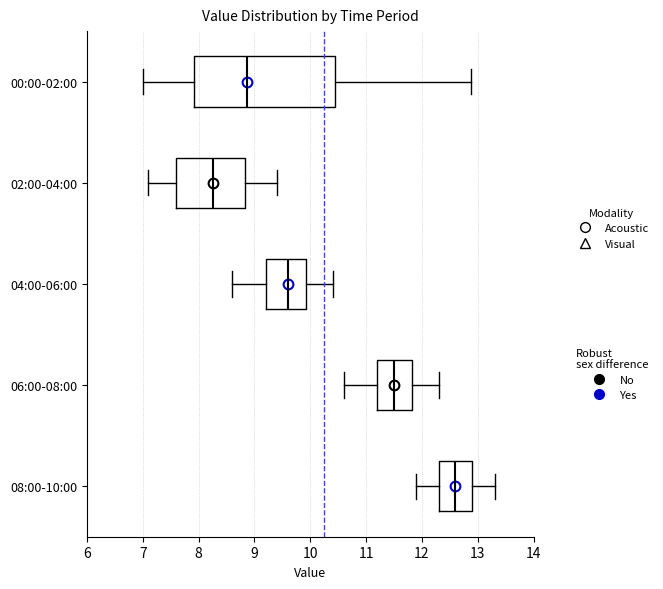

Reading bottom to top, transcribe this box plot: for each box, give where its median line is, the range the box spans, and where its two whiskers end, as read against the x-axis. The values are not printed on the chart, so give them approximately, as read against the axis.

08:00-10:00: median 12.6, box 12.3 to 12.9, whiskers 11.9 to 13.3
06:00-08:00: median 11.5, box 11.2 to 11.8, whiskers 10.6 to 12.3
04:00-06:00: median 9.6, box 9.2 to 9.9, whiskers 8.6 to 10.4
02:00-04:00: median 8.3, box 7.6 to 8.8, whiskers 7.1 to 9.4
00:00-02:00: median 8.9, box 7.9 to 10.4, whiskers 7.0 to 12.9